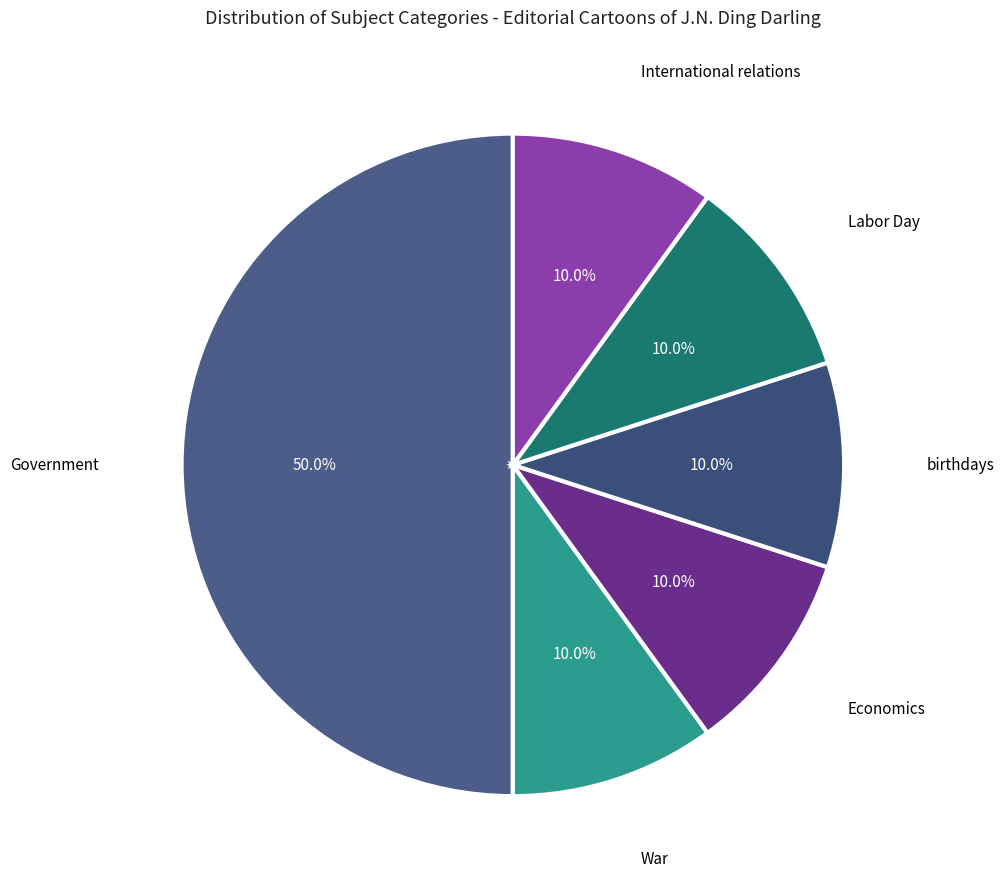

What is the largest slice in the pie chart?

Government